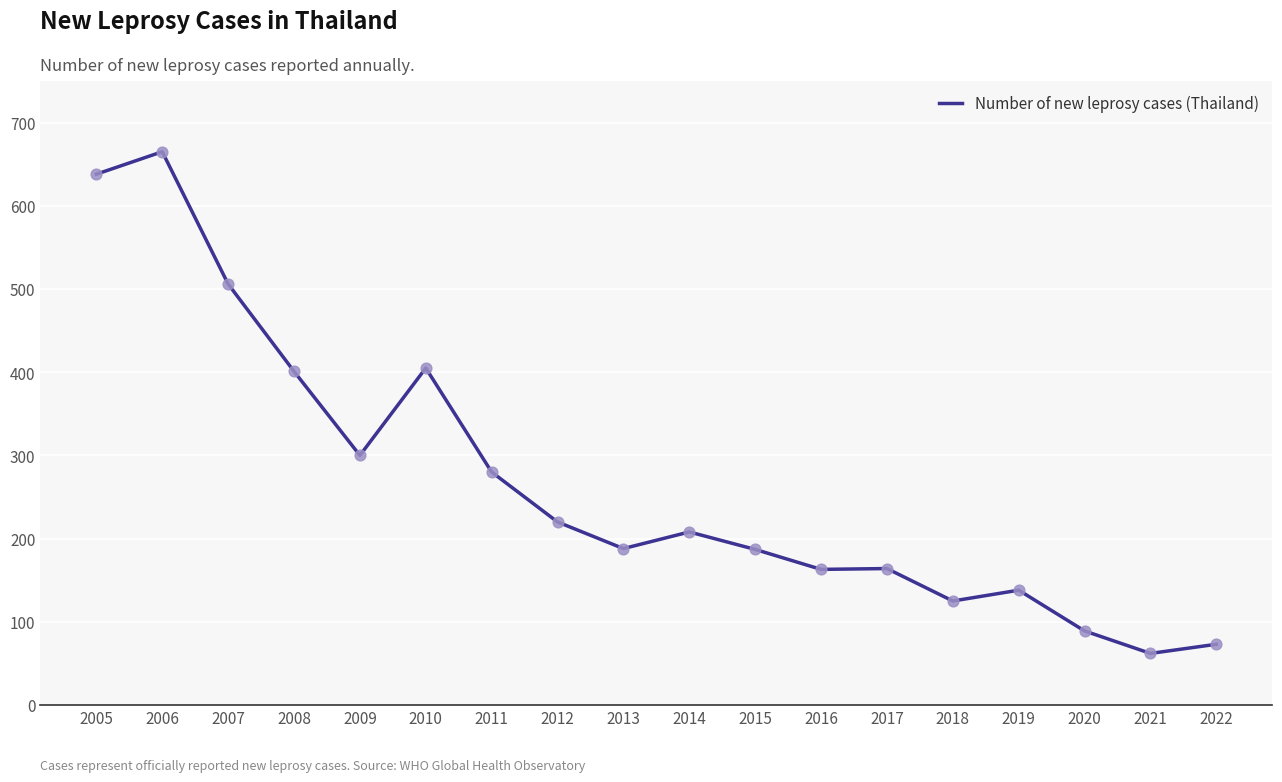

Between 2016 and 2008, which is larger?

2008